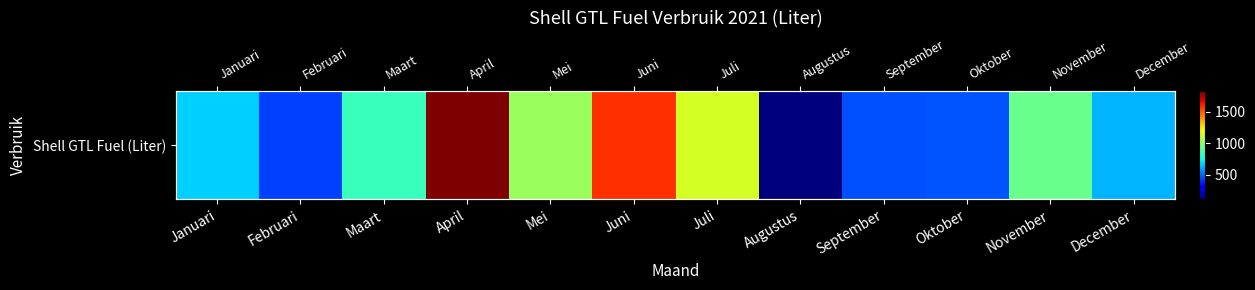

List the labels in order of value, largest first.

April, Juni, Juli, Mei, November, Maart, Januari, December, Oktober, September, Februari, Augustus